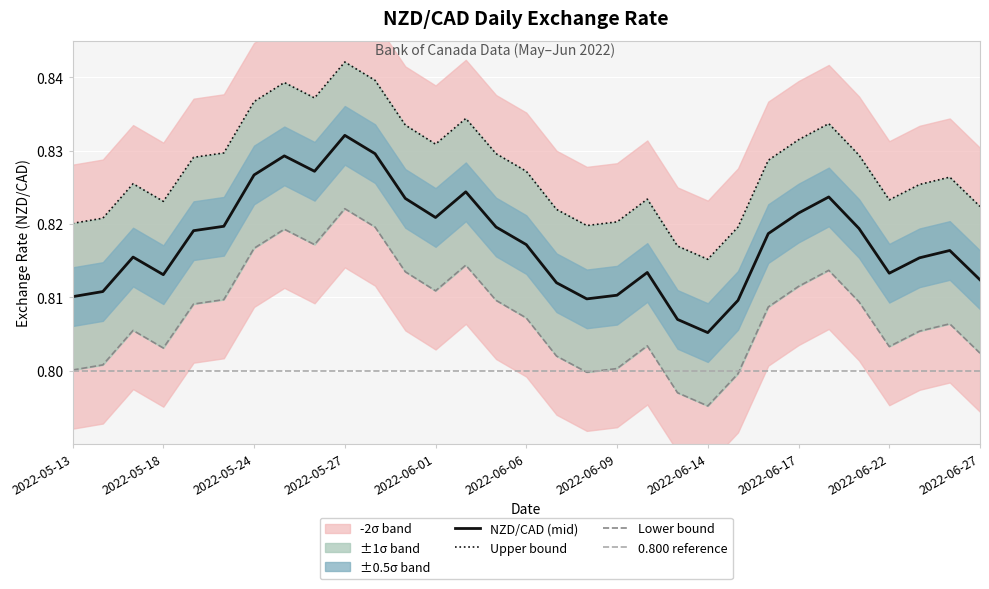

How many data points does each series have?

31